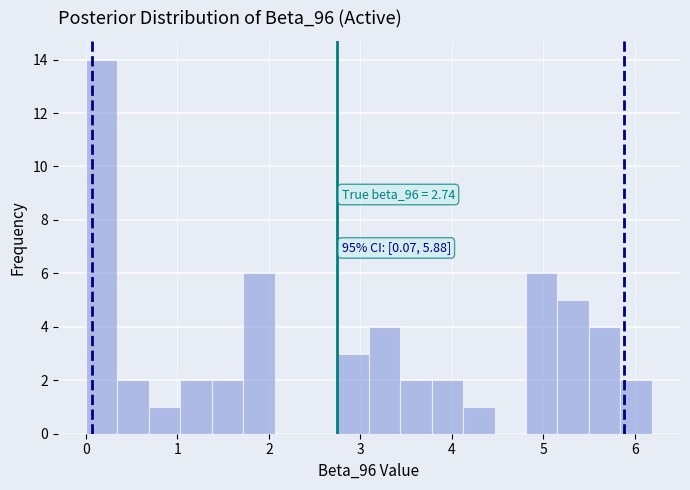

Read against the x-axis, roughly where is the centre of the tallest bar?

0.2